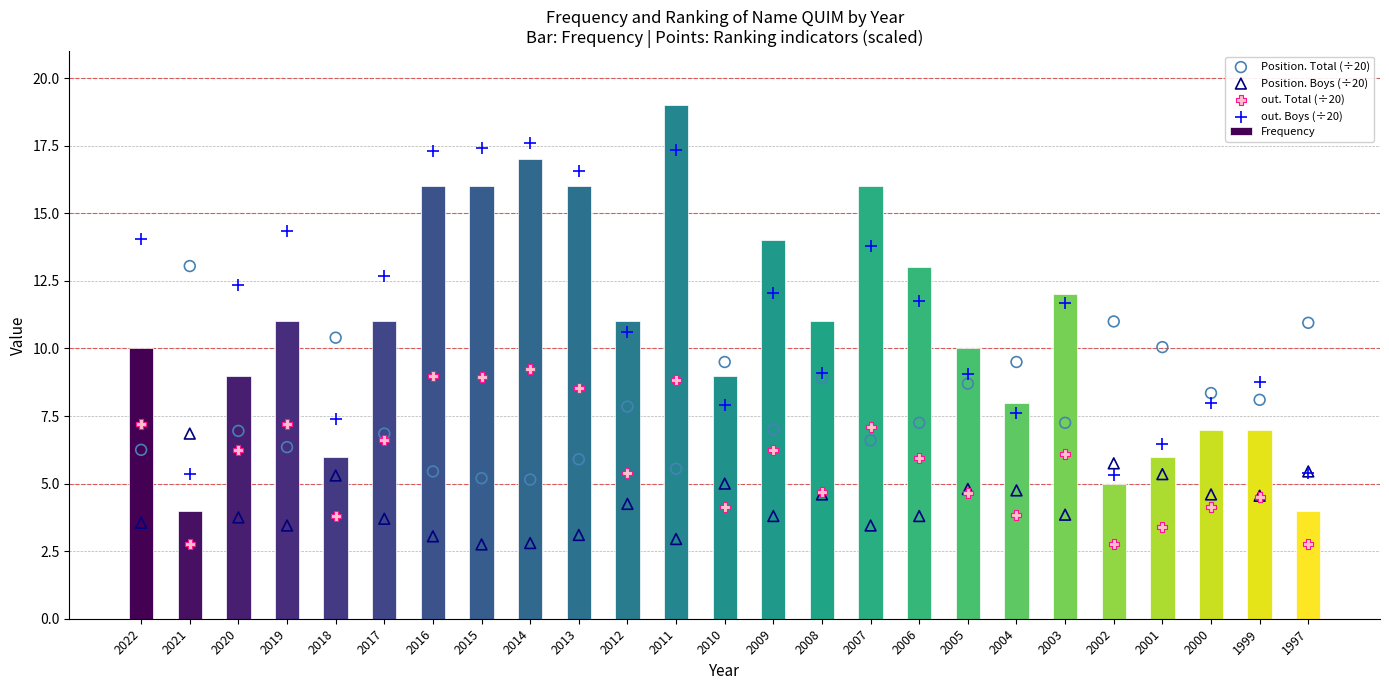

Which series has the largest Y range (max minus min)?

Frequency